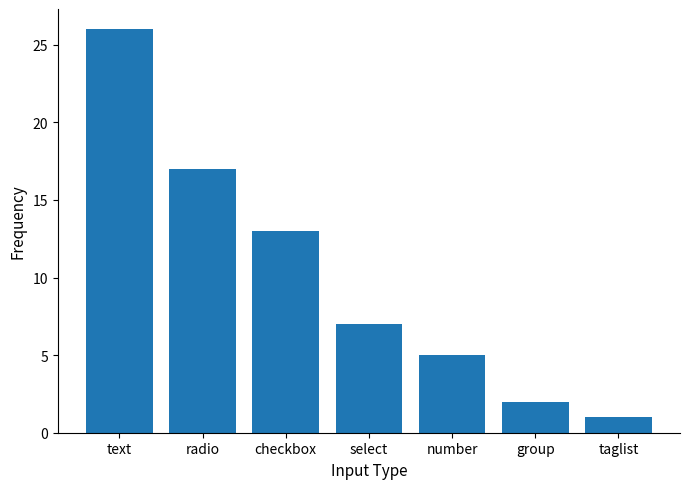

Rank the categories by value from lowest to highest.

taglist, group, number, select, checkbox, radio, text